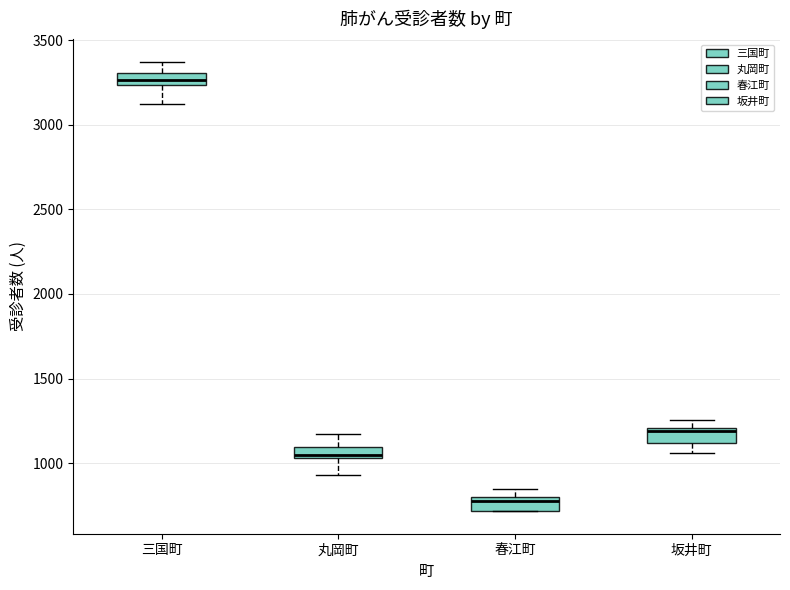

Where is the lower edge of the box for 春江町 on the y-axis? The values are not printed on the chart, so give them approximately, as read against the axis.

700